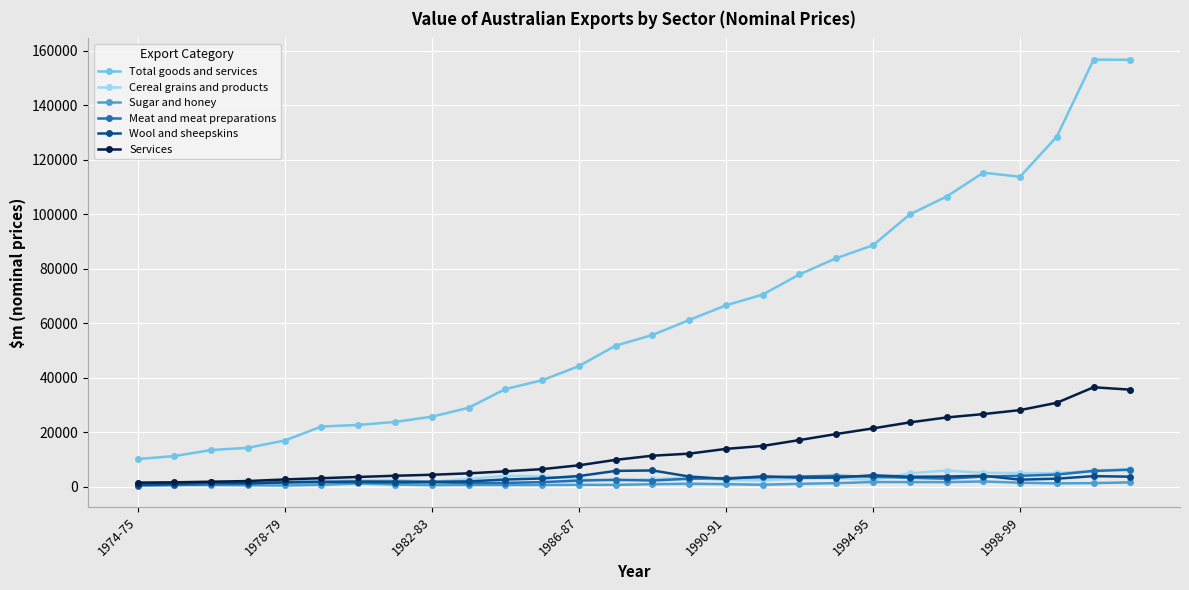

Which series has the widest spread of values?

Total goods and services